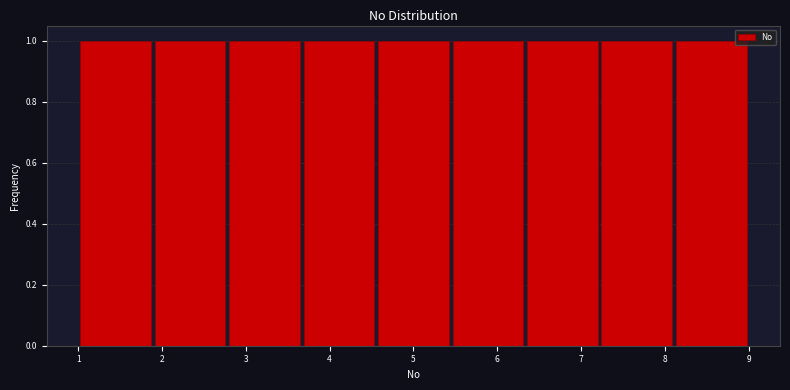

Reading left to right, list every bar in this chart as the range it spans on the x-axis followed by its height. Neither the bar edges nor the heights are printed on the chart, so give them approximately, as read against the axes.

1.0 to 1.9: 1
1.9 to 2.8: 1
2.8 to 3.7: 1
3.7 to 4.6: 1
4.6 to 5.4: 1
5.4 to 6.3: 1
6.3 to 7.2: 1
7.2 to 8.1: 1
8.1 to 9.0: 1